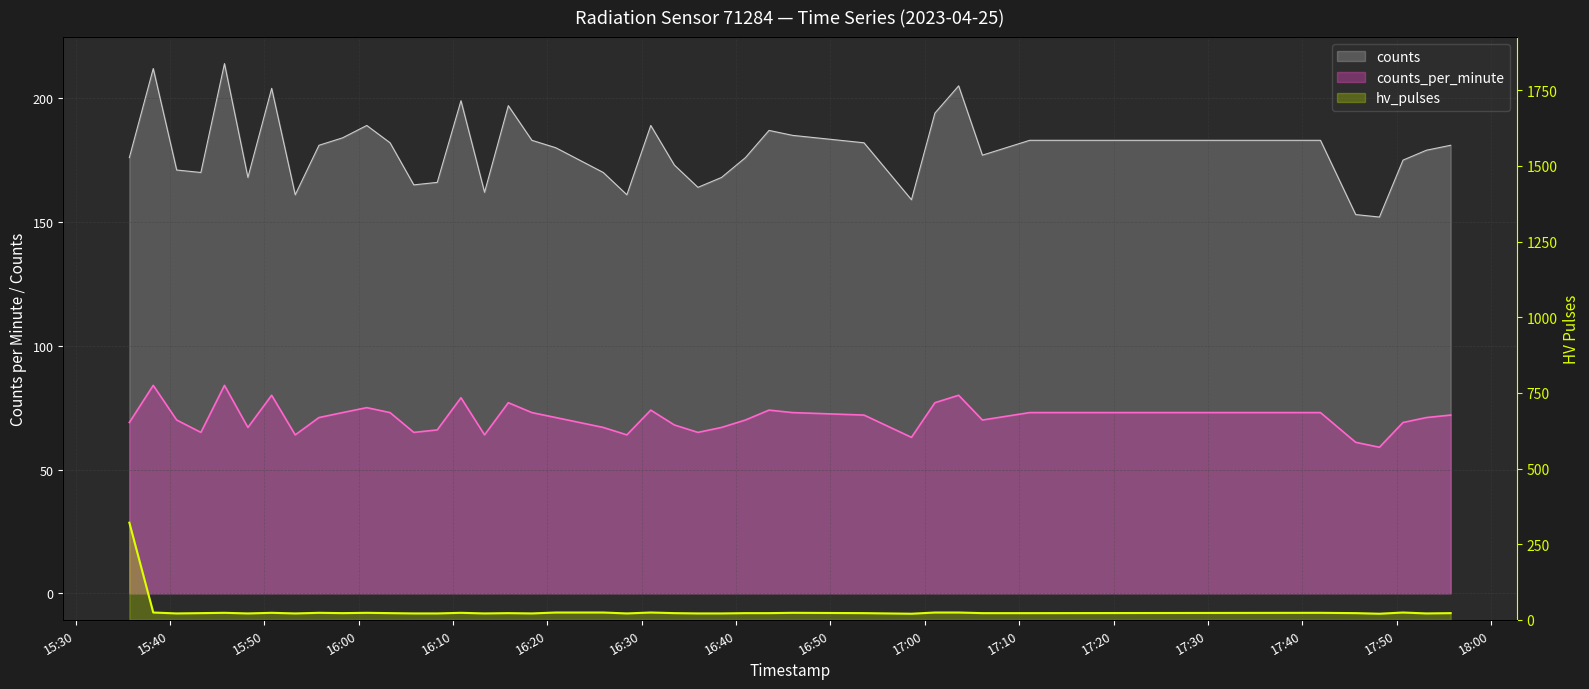

What is the difference between the second highest and minimum values in the counts series?

60